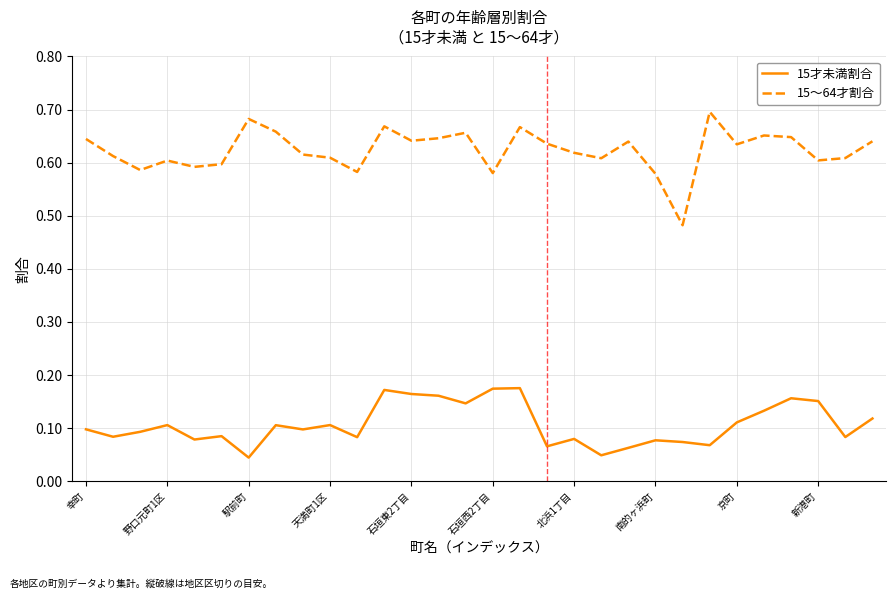

List the series in order of their overall mean, highest first.

15～64才割合, 15才未満割合